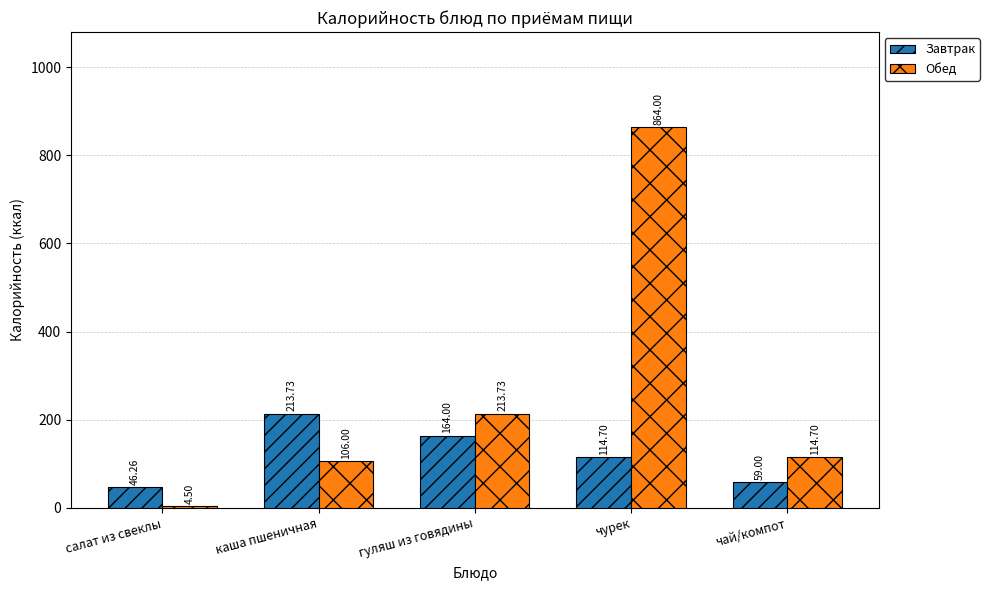

Reading left to right, what are all the values shown in this chart?

Завтрак: 46.3	213.7	164.0	114.7	59.0
Обед: 4.5	106.0	213.7	864.0	114.7